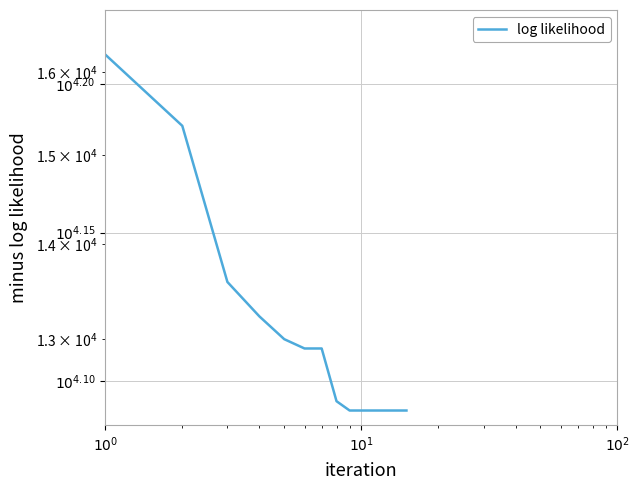

True or false: there are more than 0 points higher than both neighbors.

False